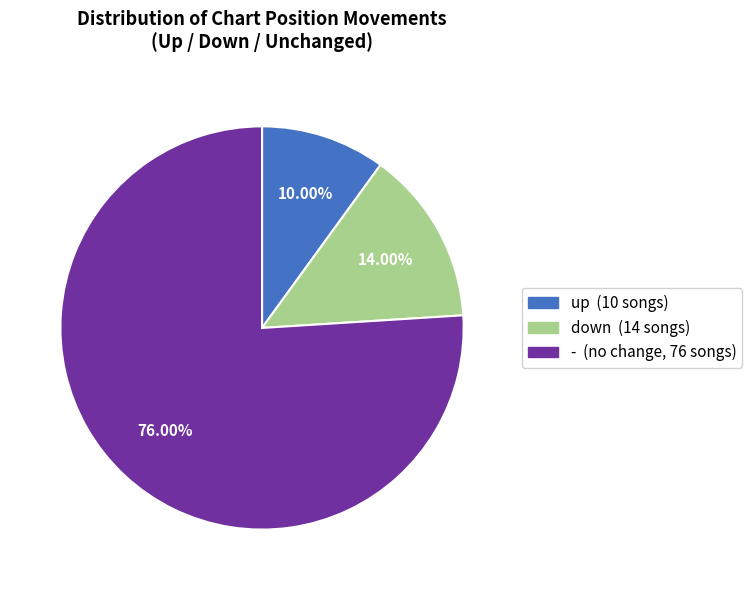

To the nearest percent, what portion does up represent?

10%